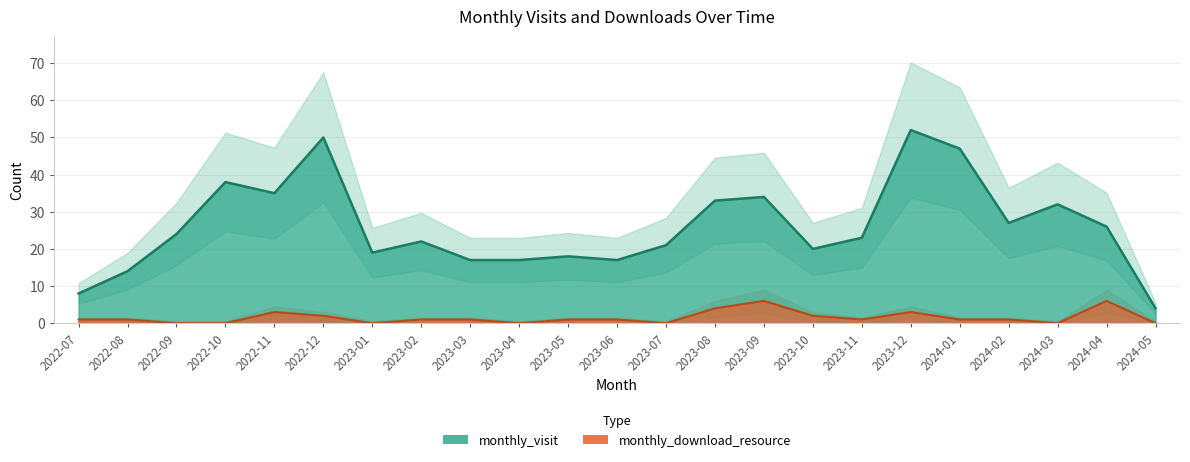

Which series has the widest spread of values?

monthly_visit